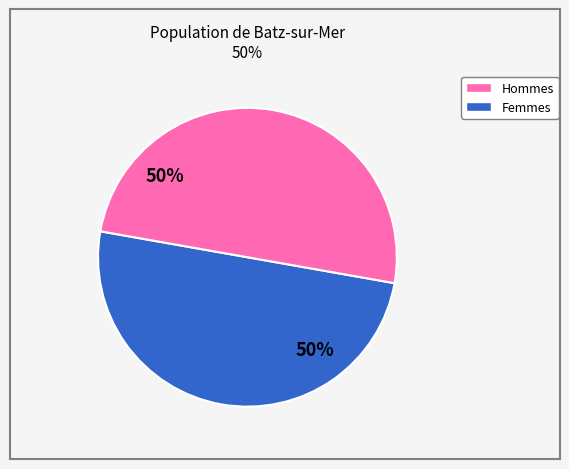

To the nearest percent, what is the average slice percentage?

50%